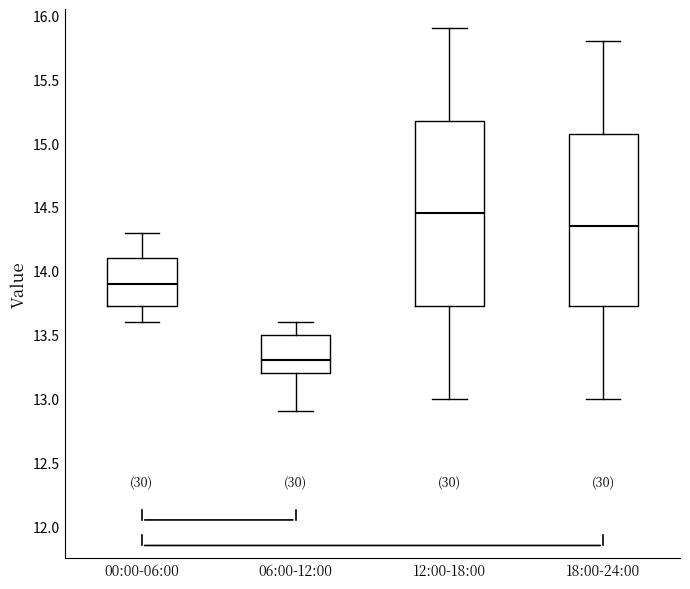

Reading left to right, read every box against the y-axis: the position of its median line, the range the box covers, and the ends of its whiskers. The values are not printed on the chart, so give them approximately, as read against the axis.

00:00-06:00: median 13.90, box 13.75 to 14.10, whiskers 13.60 to 14.30
06:00-12:00: median 13.30, box 13.20 to 13.50, whiskers 12.90 to 13.60
12:00-18:00: median 14.45, box 13.75 to 15.20, whiskers 13.00 to 15.90
18:00-24:00: median 14.35, box 13.75 to 15.10, whiskers 13.00 to 15.80